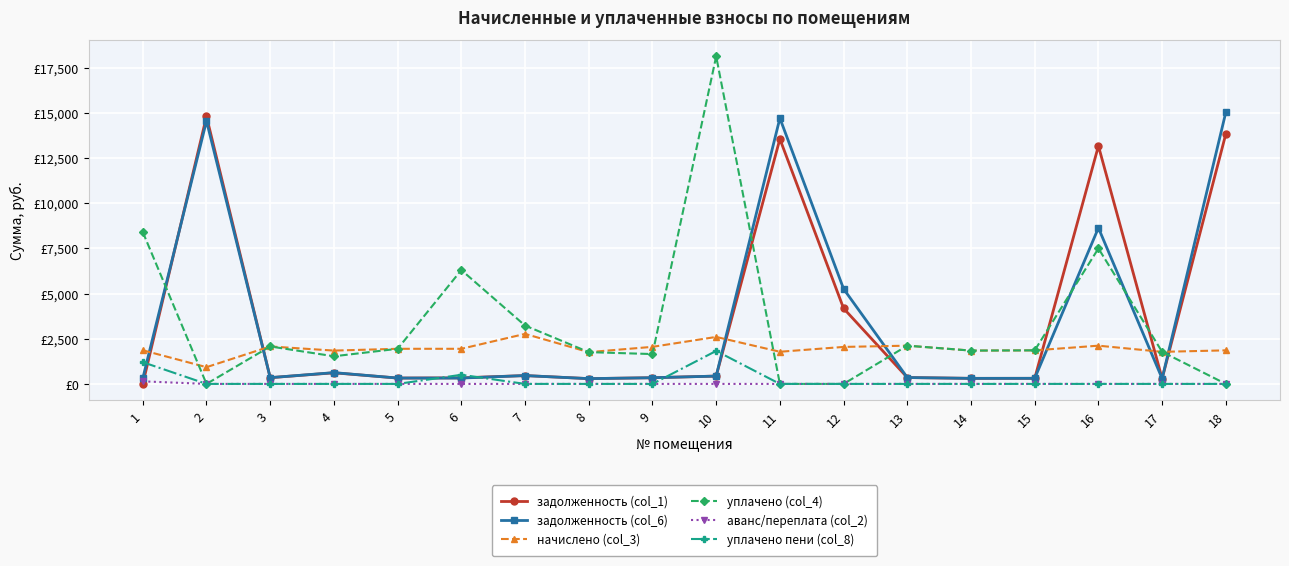

Does the chart have visible grid lines?

Yes